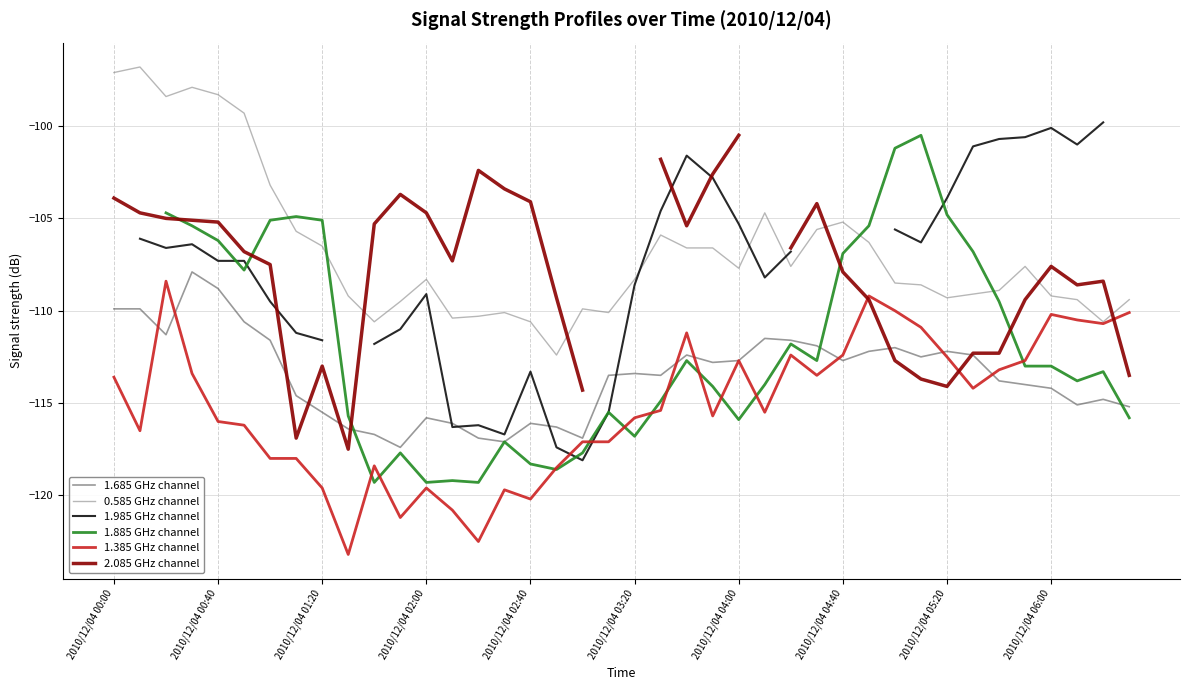

What is the highest value of the 1.685 GHz channel series?

-107.9